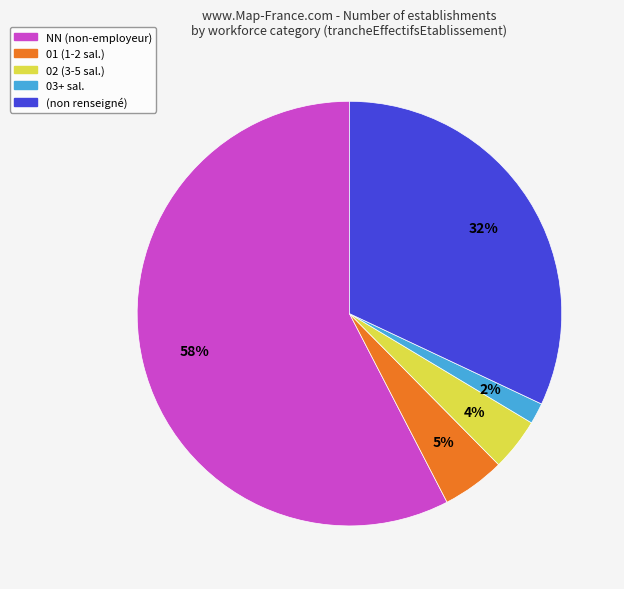

Count the number of slices in the pie.

5